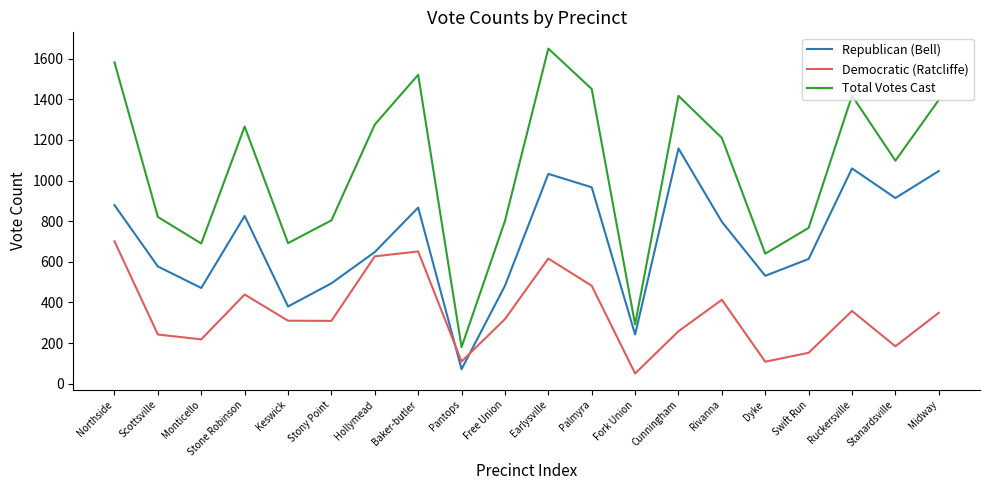

Is the value of Democratic (Ratcliffe) at Keswick greater than the value of Republican (Bell) at Palmyra?

No